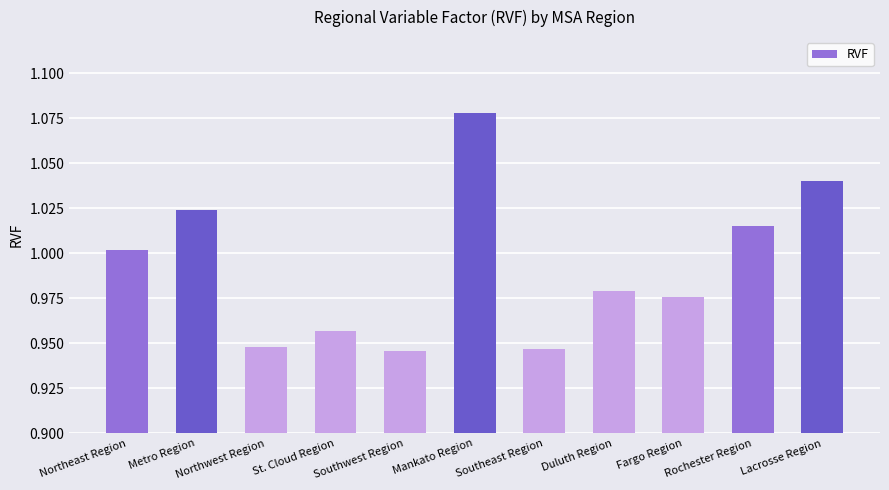

The value at Northeast Region is 0.3. True or false?

False